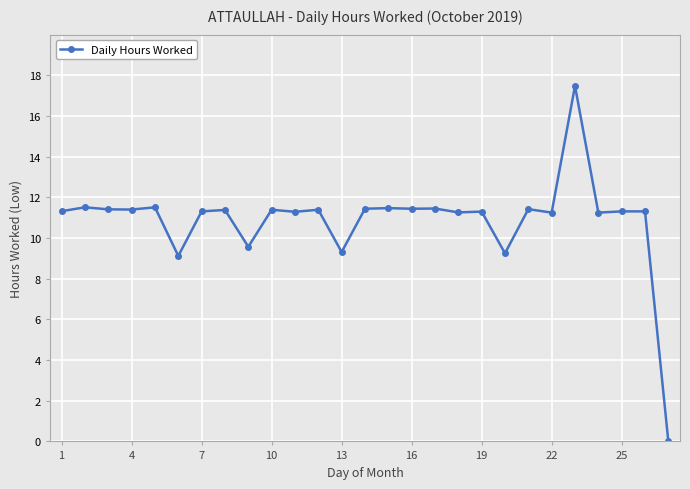

What is the average value?

10.9